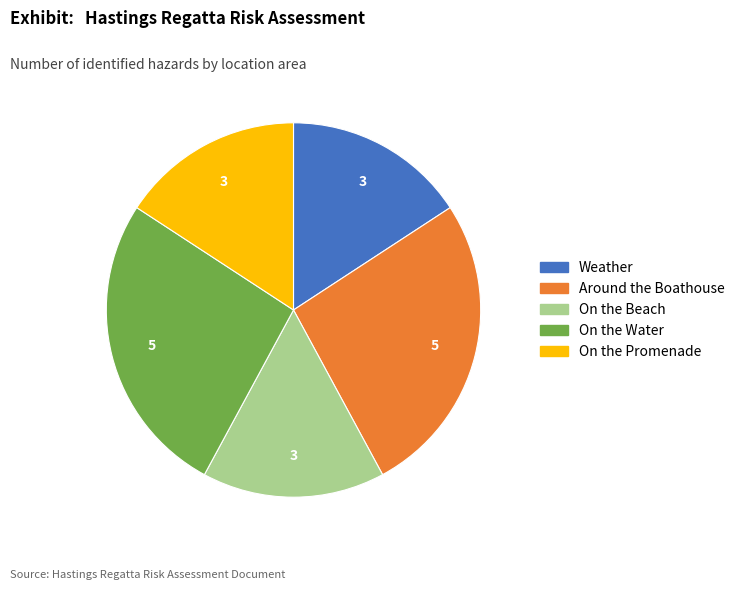

Count the number of slices in the pie.

5